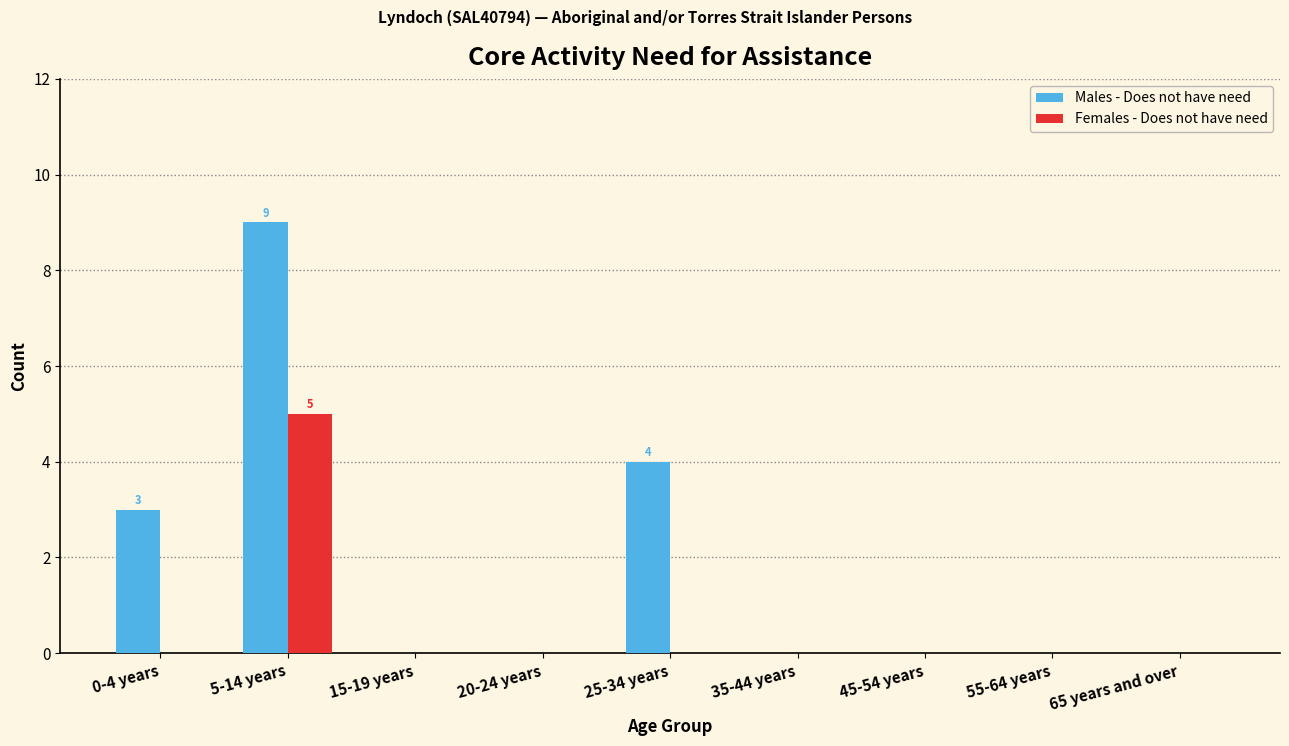

What is the average value of the Males - Does not have need series?

2